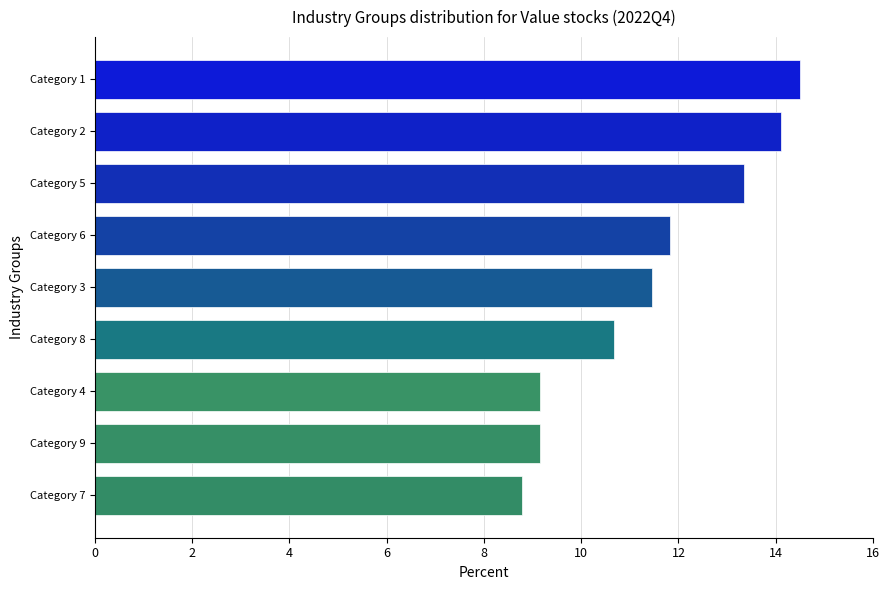

What is the difference between the second highest and minimum values?

5.3